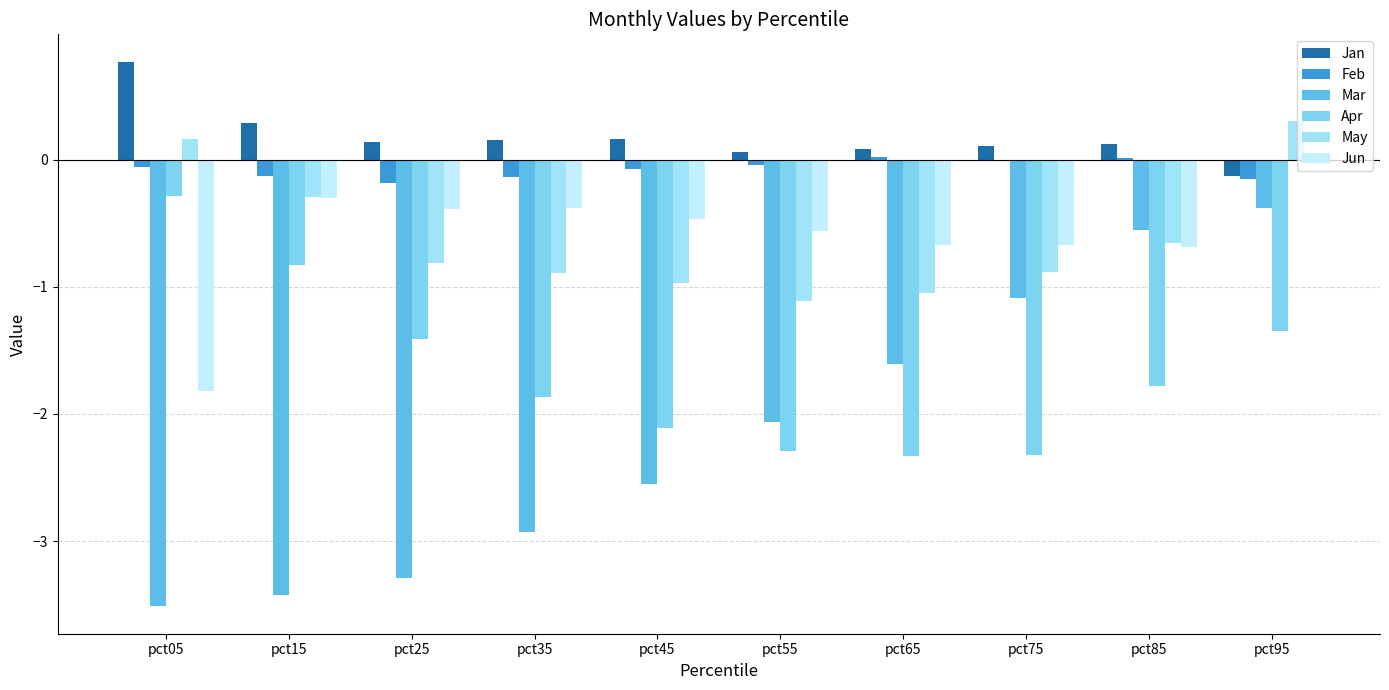

Which has a higher value, pct15 or pct85?

pct15